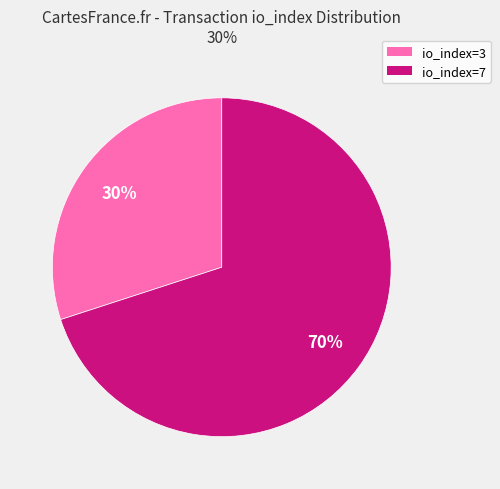

To the nearest percent, what is the average slice percentage?

50%